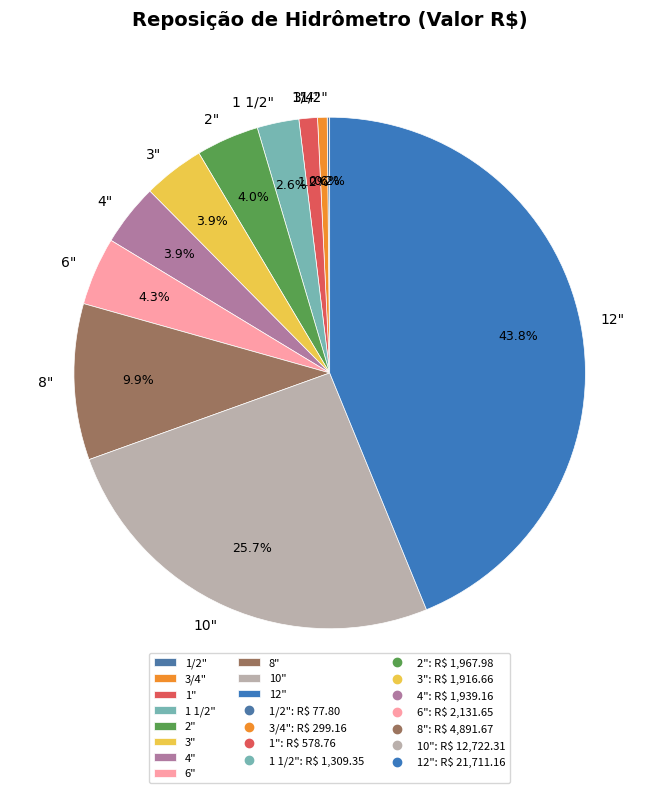

What percentage is the 2" slice, to the nearest percent?

4%